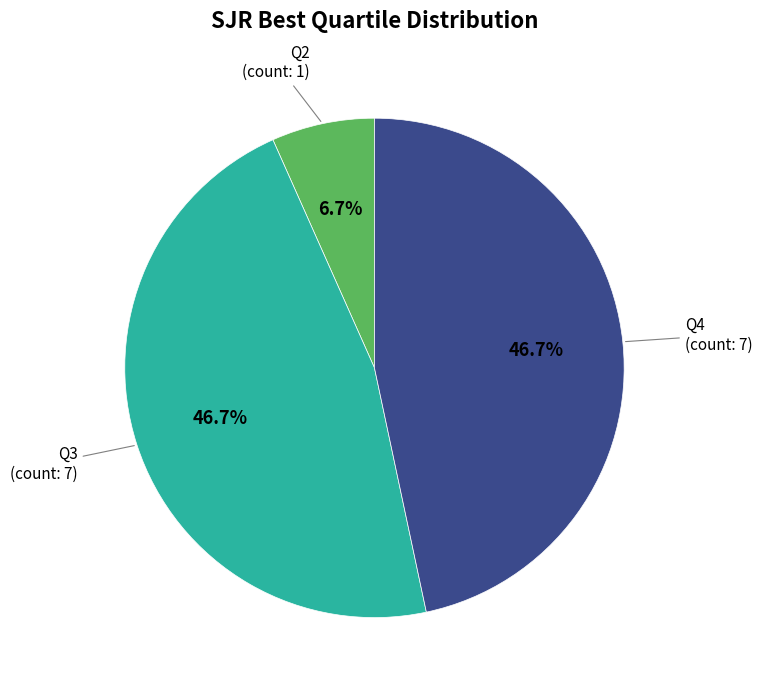

What percentage is the Q2 slice, to the nearest percent?

7%